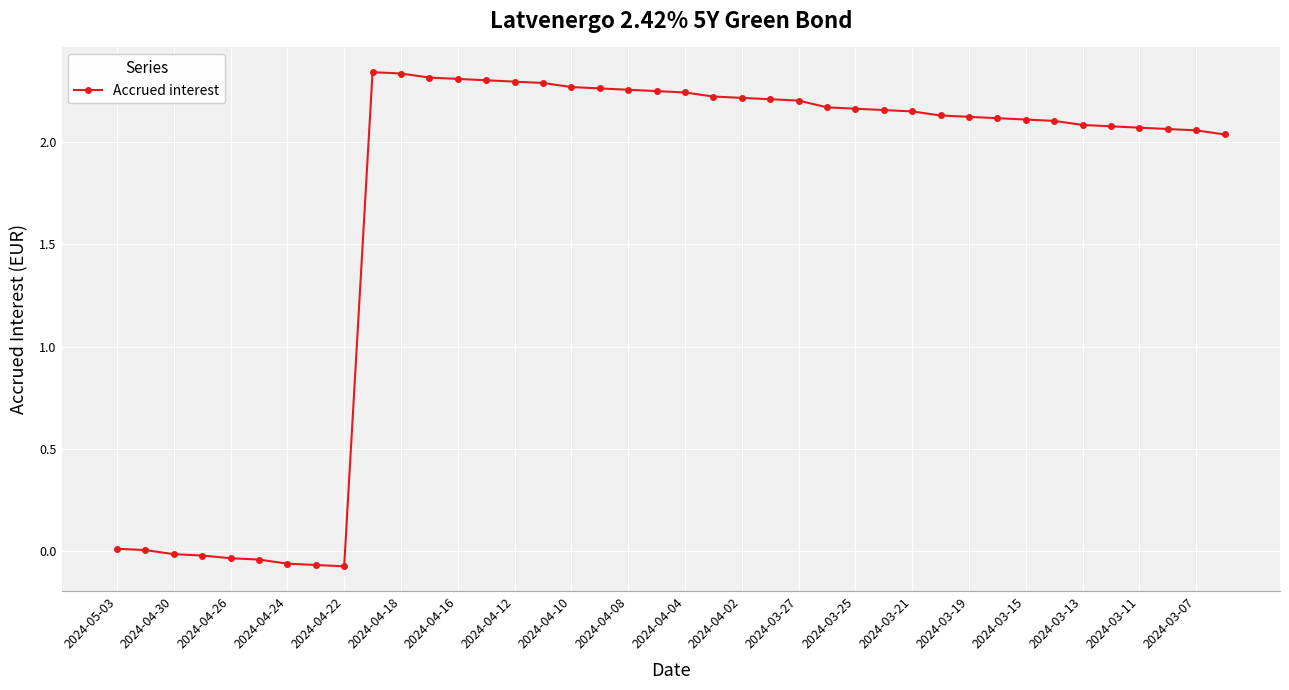

True or false: there are more than 0 points higher than both neighbors.

True